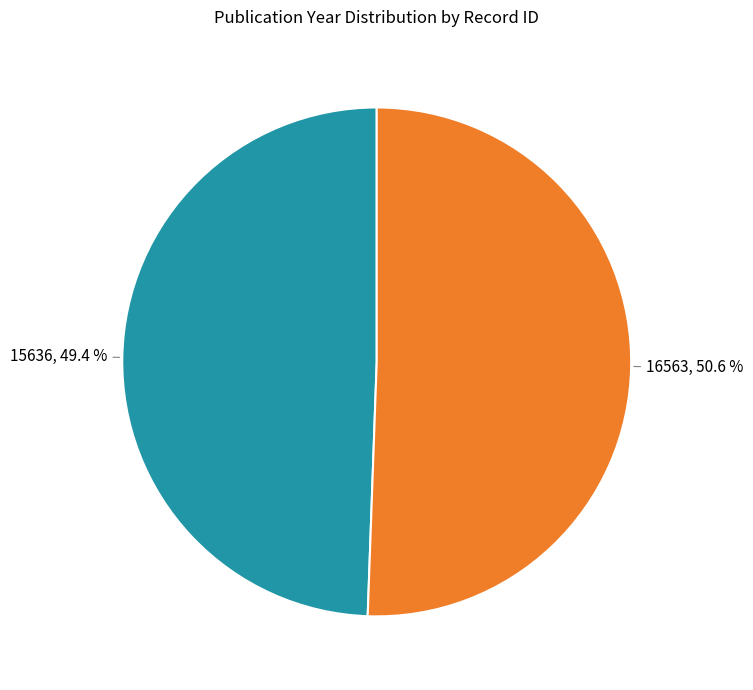

Does any single category account for the majority?

Yes